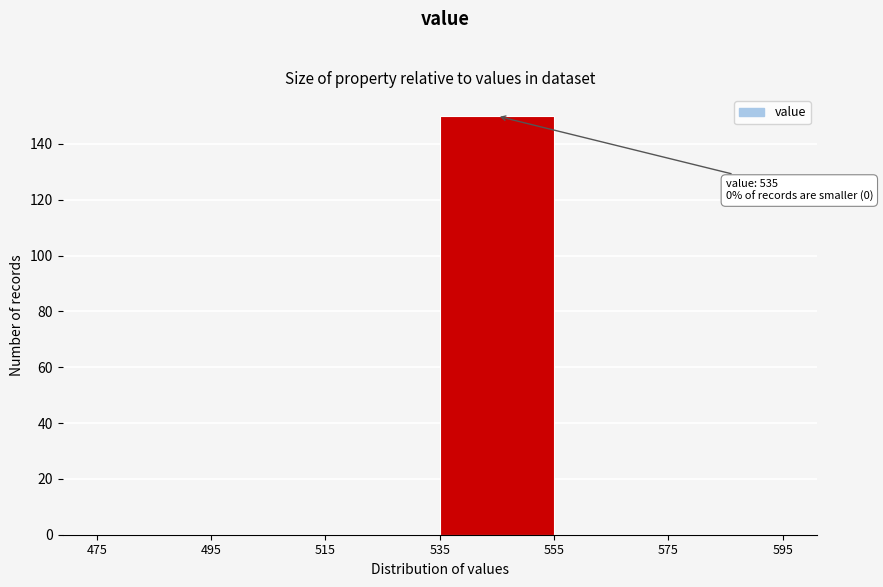

Which range on the x-axis has the tallest bar?

535 to 555